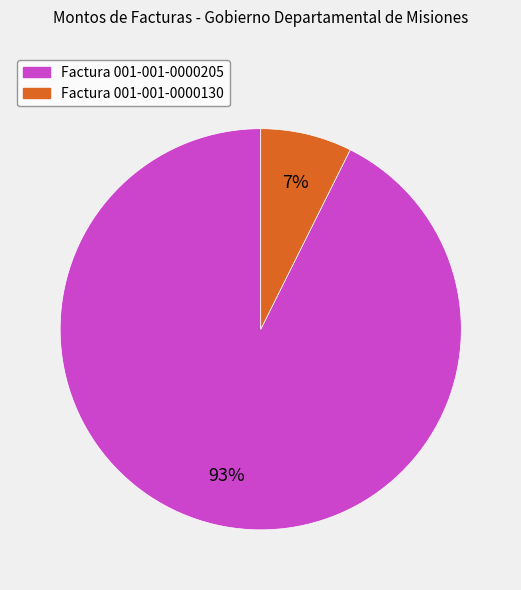

Which category has the biggest portion of the pie?

Factura 001-001-0000205